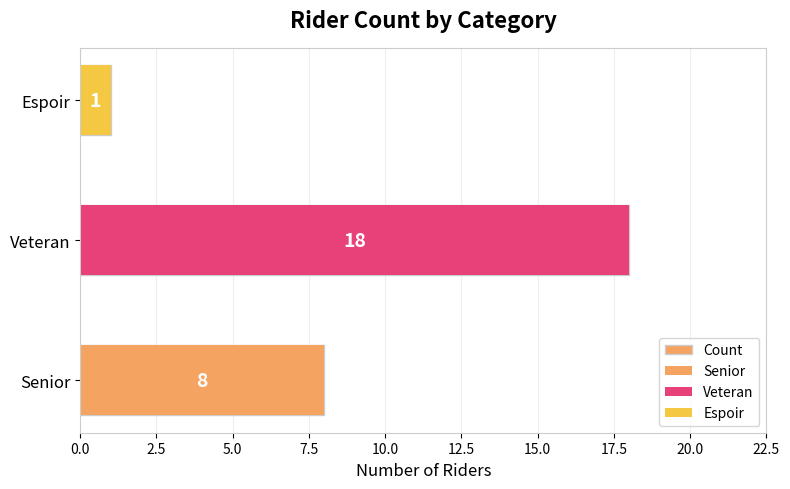

Reading left to right, list all the values displayed in this chart.

8	18	1